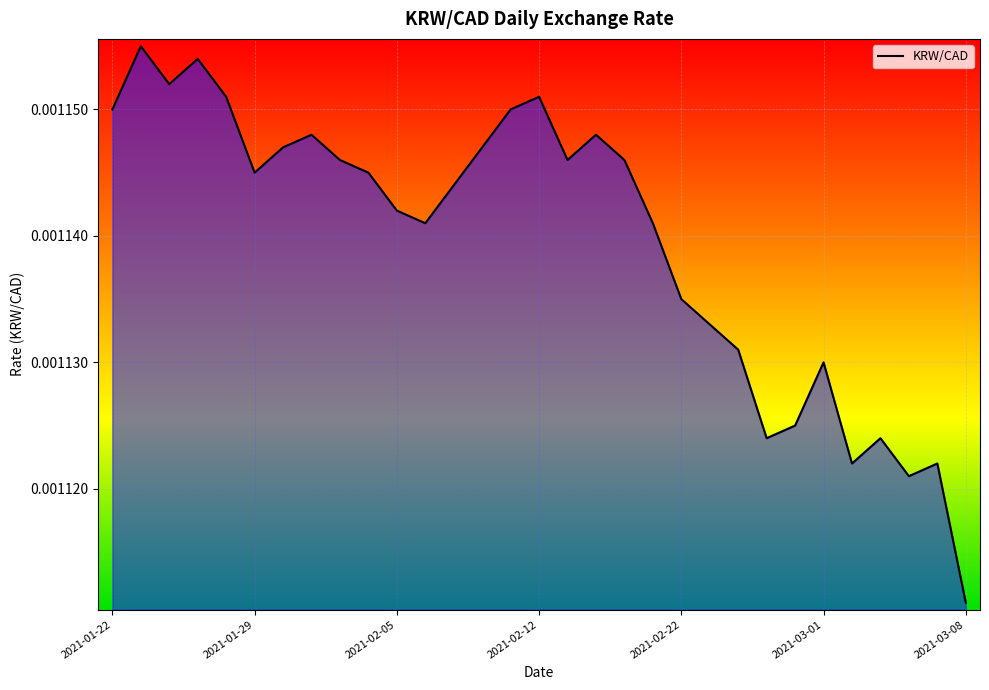

At which category does the chart reach its minimum across all series?

2021-03-08